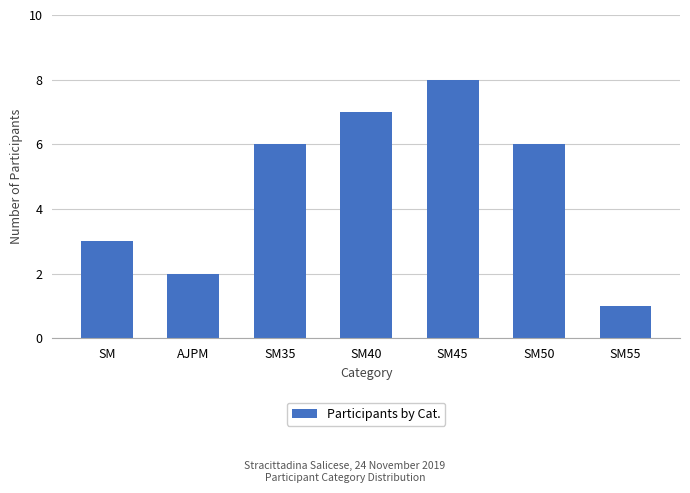

What position from the right is SM45?

3